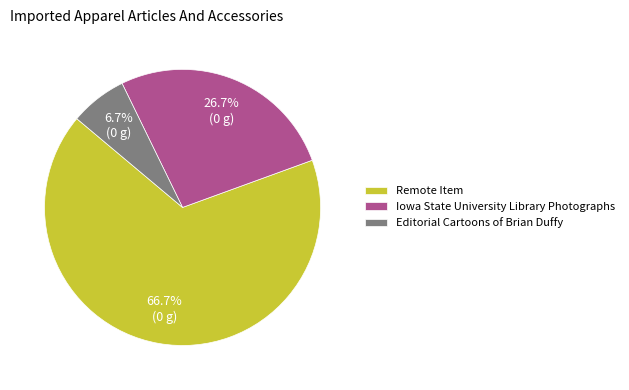

How many segments does this pie chart have?

3